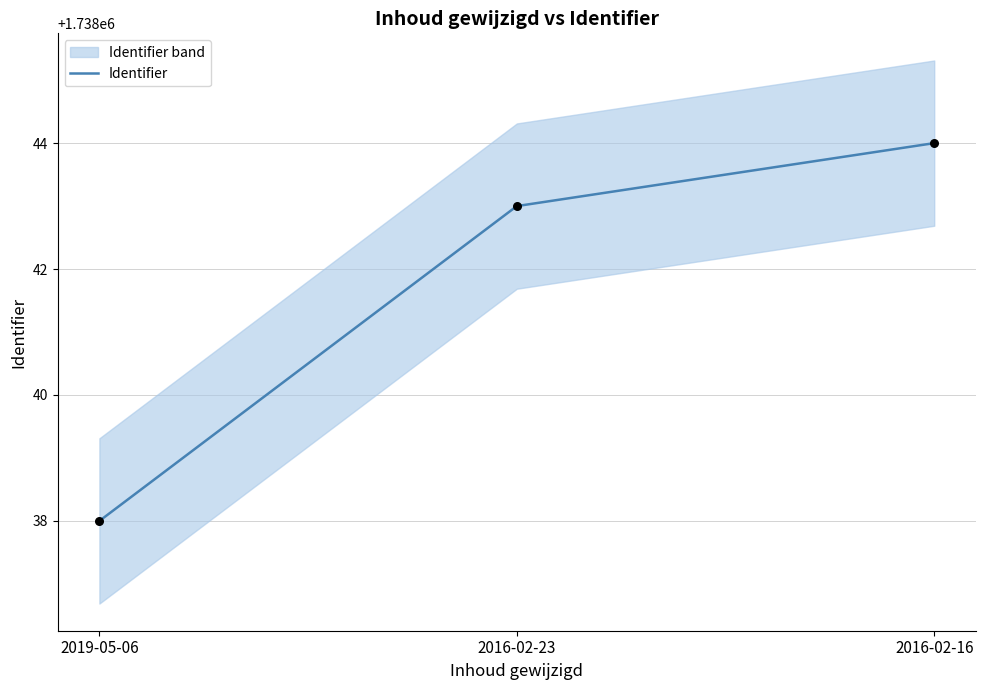

What is the change in value from 2019-05-06 to 2016-02-23?

+5